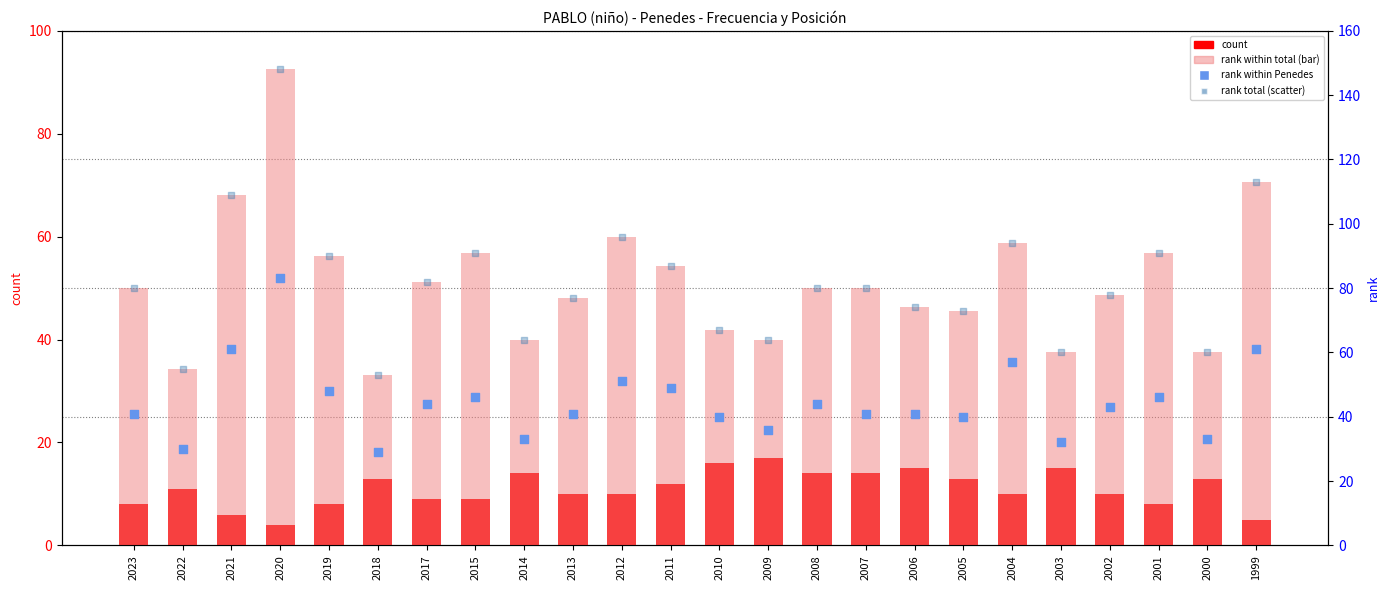

Which series has the largest total across all categories?

rank within total